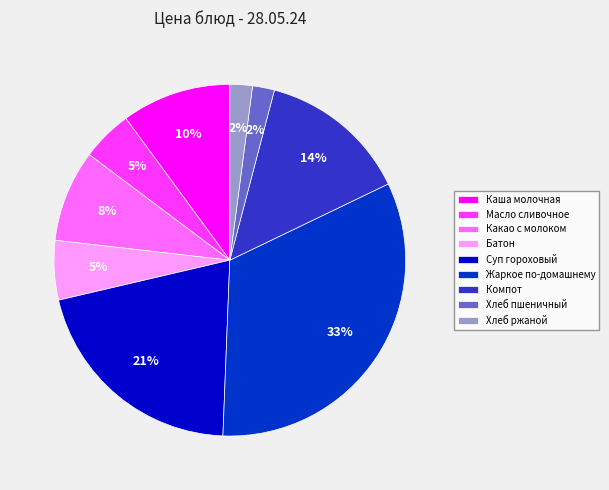

What is the largest slice in the pie chart?

Жаркое по-домашнему